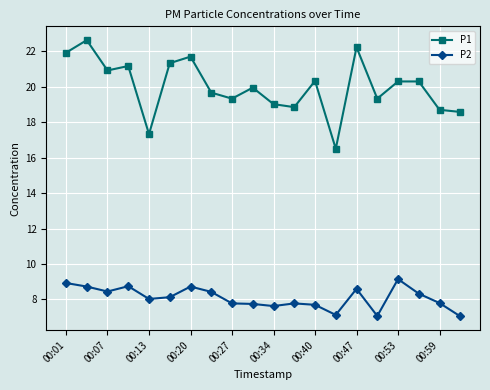

What is the value of the P1 point at the 13th from the left?

20.3